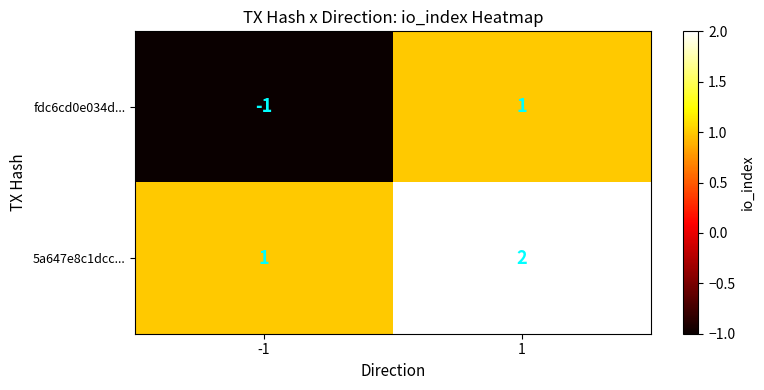

At -1, list the series in order from largest to smallest.

5a647e8c1dcc..., fdc6cd0e034d...